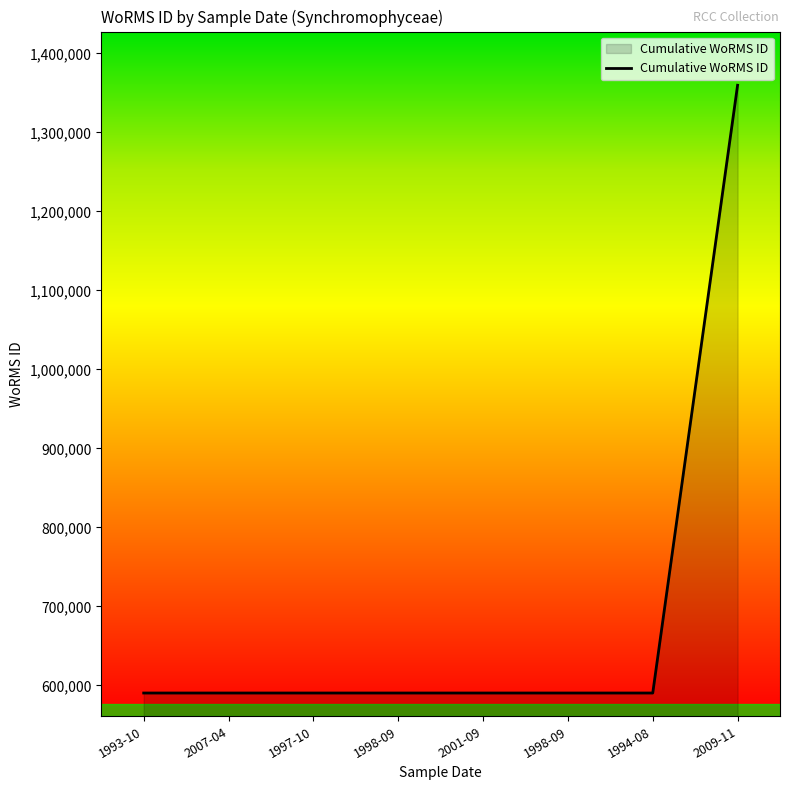

Approximately how many times larger is the value at 1997-10 compared to 1998-09?

1.0